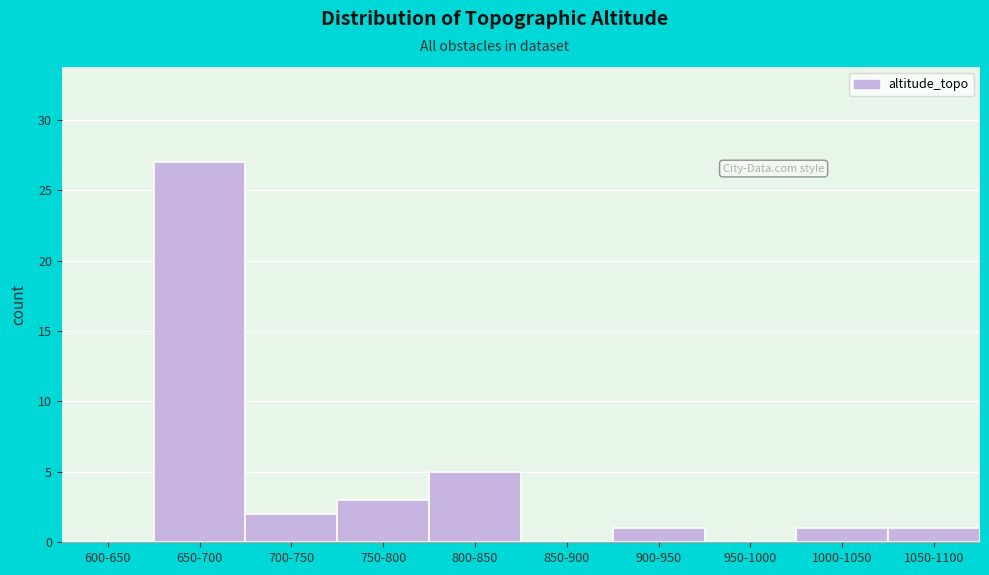

Reading left to right, extract all data points from this chart.

600-650=0	650-700=27	700-750=2	750-800=3	800-850=5	850-900=0	900-950=1	950-1000=0	1000-1050=1	1050-1100=1